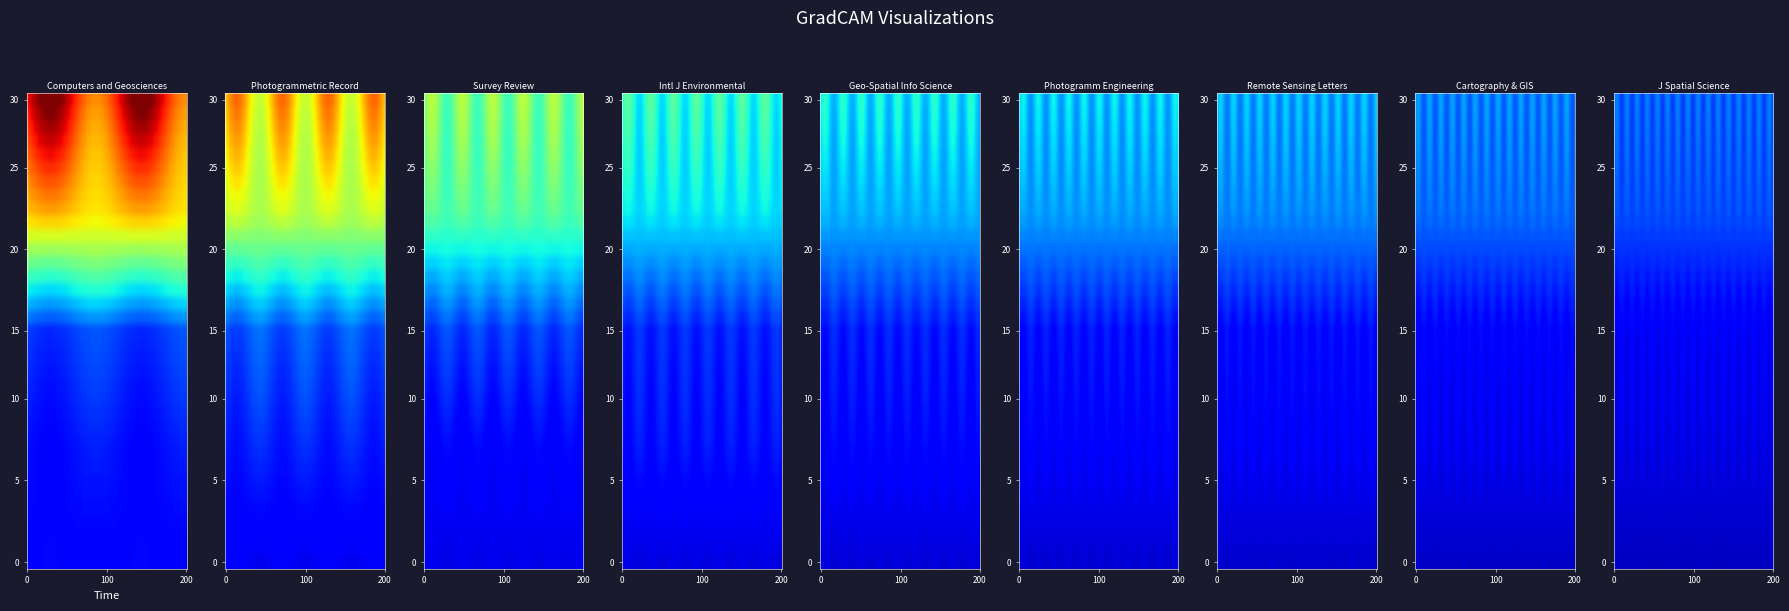

The value of Geo-Spatial Info Science at Rank 1 is 0.2. True or false?

False